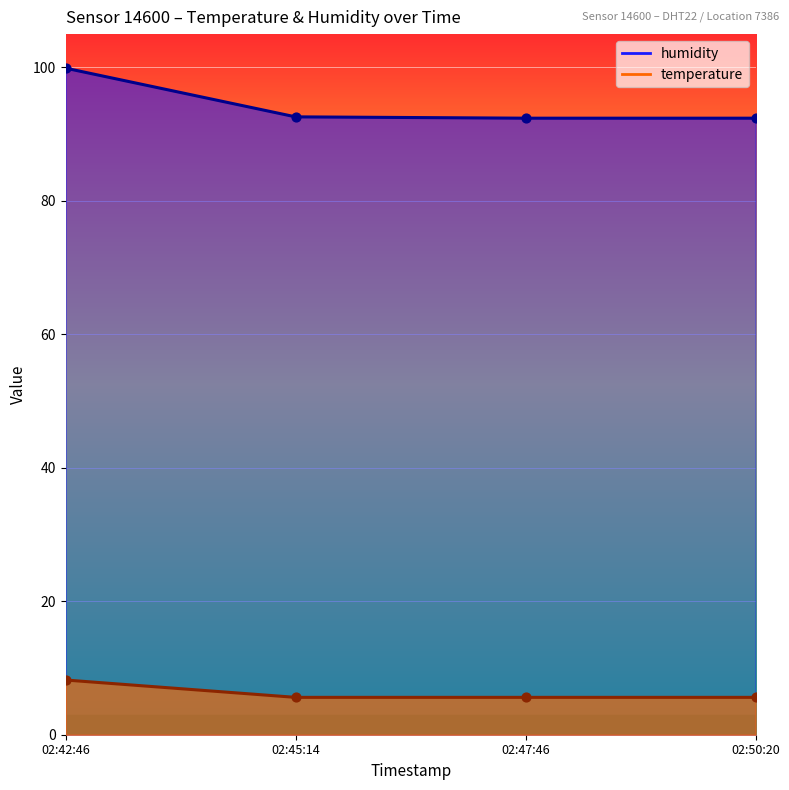

Which series has the widest spread of Y values?

humidity